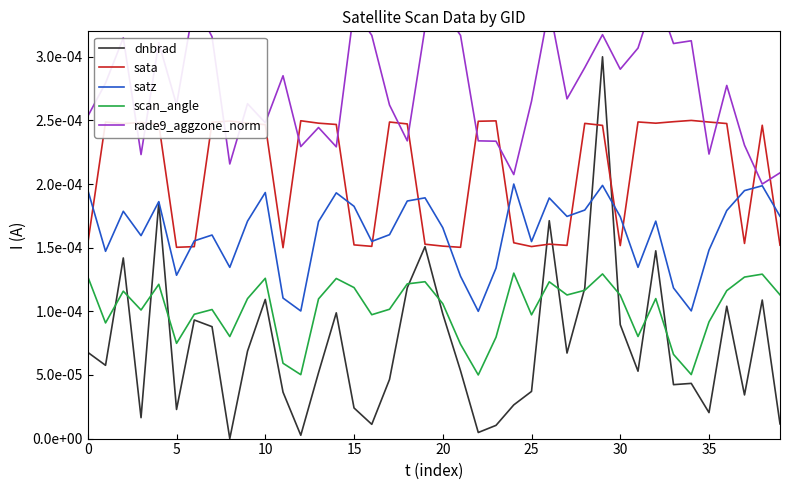

Count the sata values in the range 0 to 1.

40